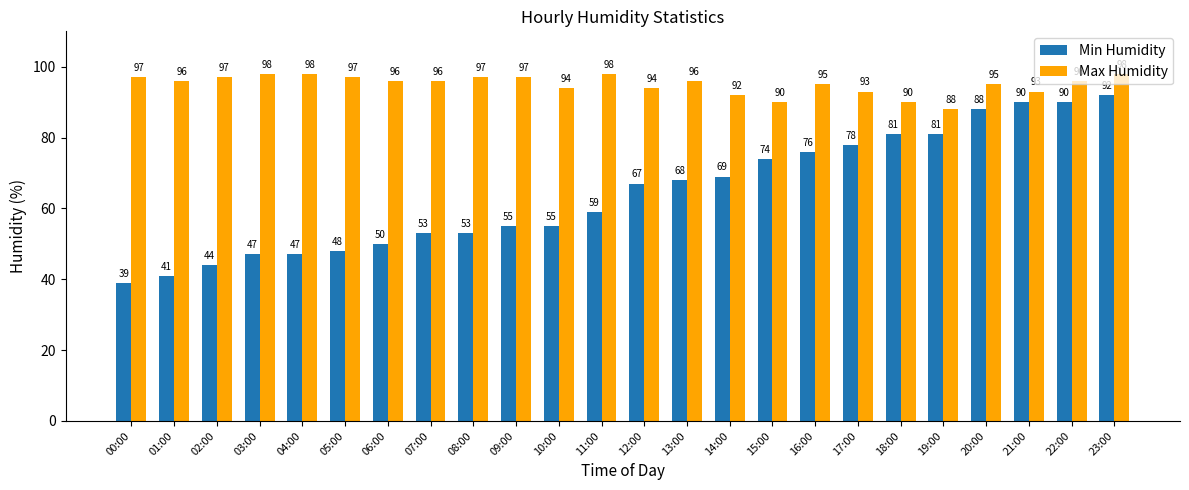

At which category does the chart reach its minimum across all series?

00:00